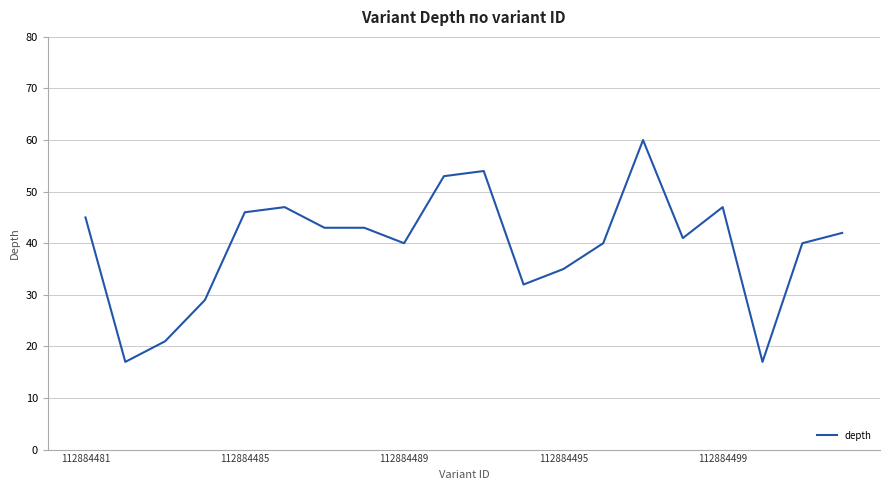

Reading left to right, list all the values displayed in this chart.

45	17	21	29	46	47	43	43	40	53	54	32	35	40	60	41	47	17	40	42